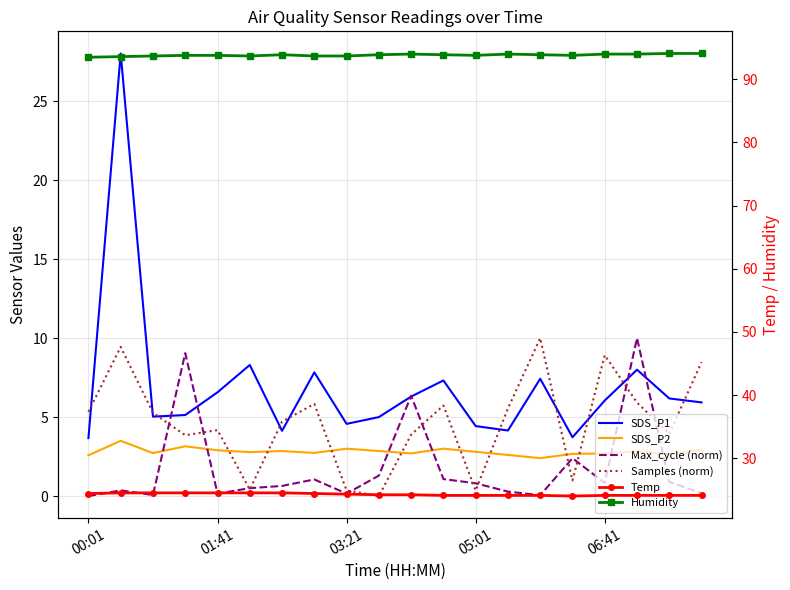

Between 14 and 18, which series saw the biggest shift?

Samples (norm)